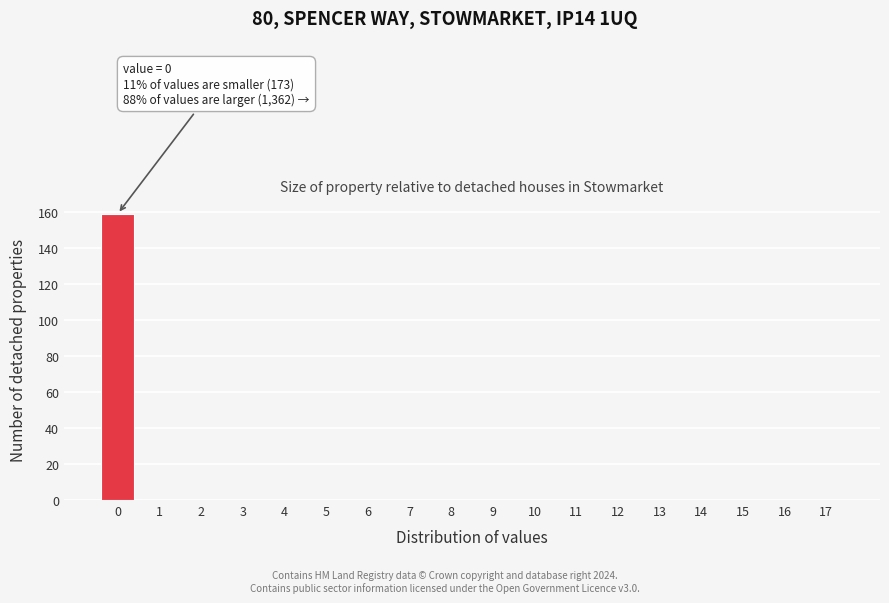

Reading right to left, transcribe all the data shown in this chart.

17=0	16=0	15=0	14=0	13=0	12=0	11=0	10=0	9=0	8=0	7=0	6=0	5=0	4=0	3=0	2=0	1=0	0=159